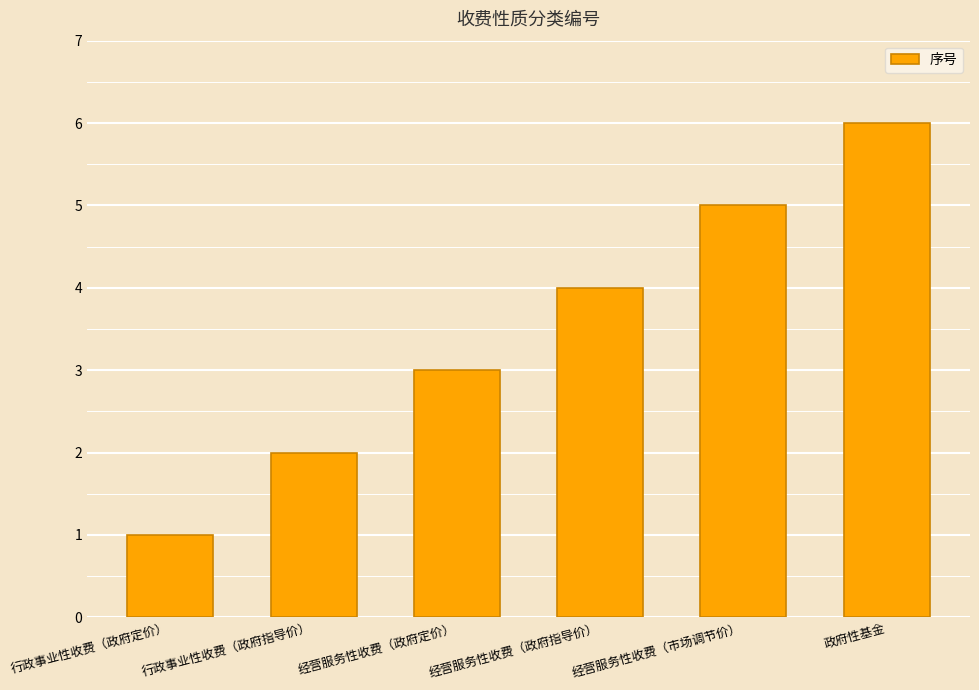

List the labels in order of value, largest first.

政府性基金, 经营服务性收费（市场调节价）, 经营服务性收费（政府指导价）, 经营服务性收费（政府定价）, 行政事业性收费（政府指导价）, 行政事业性收费（政府定价）